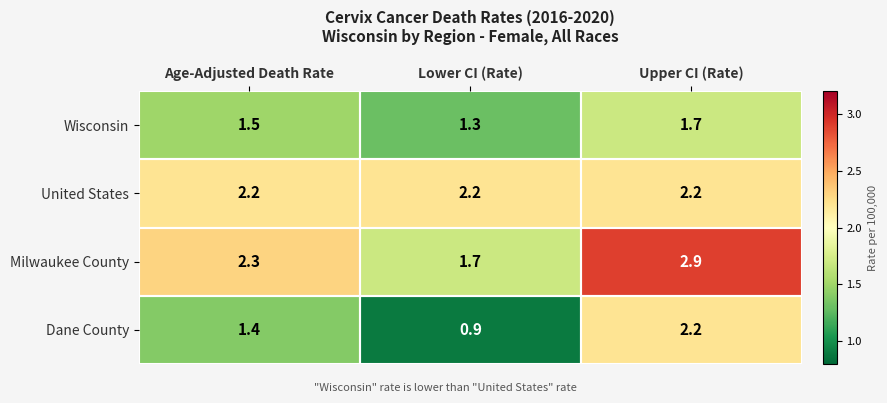

What is the lowest value of the Dane County series?

0.9